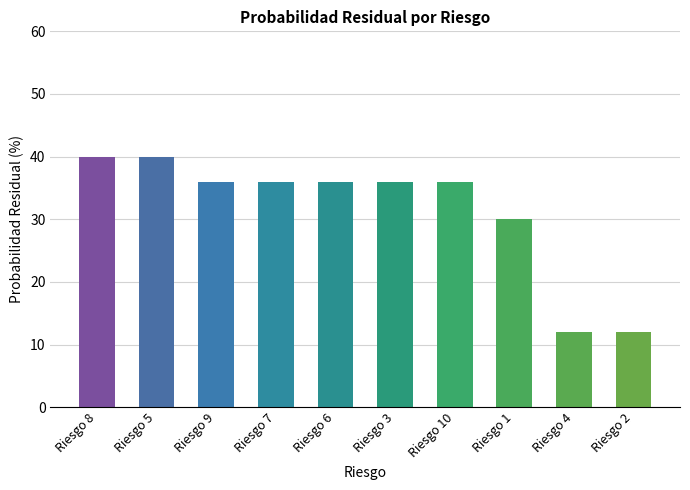

What value does the data have at Riesgo 5?

40